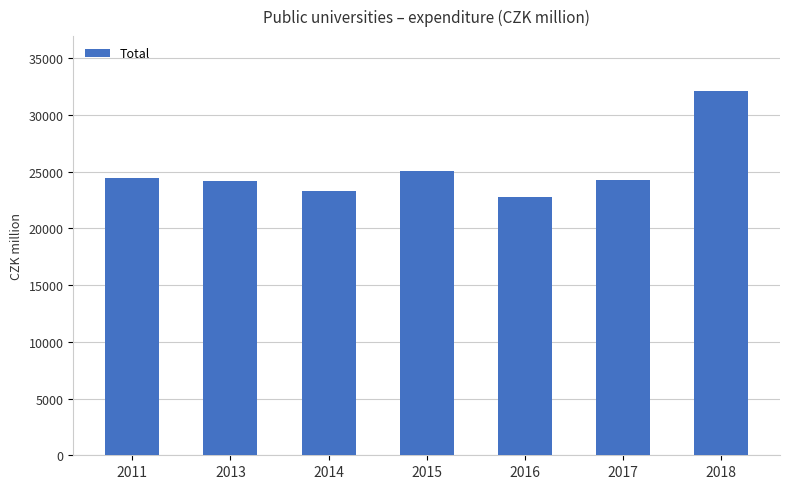

What is the change in value from 2014 to 2015?

+1816.9